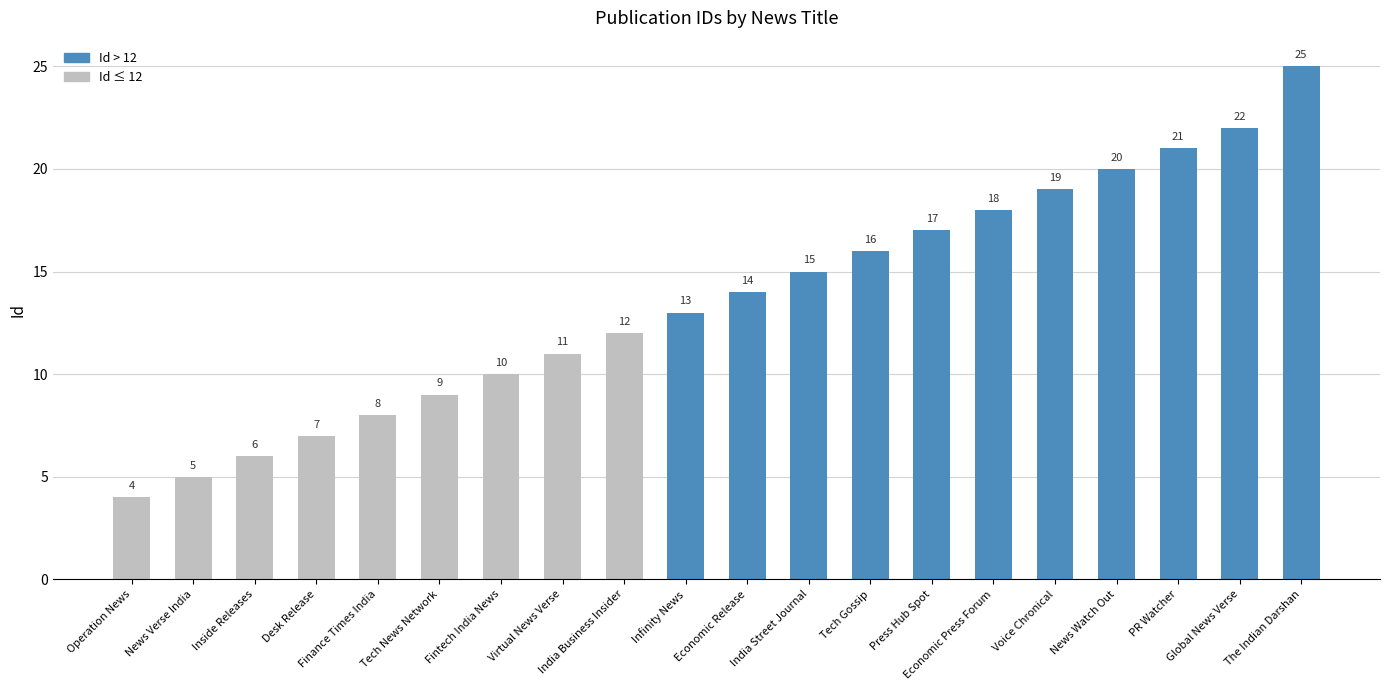

What is the average value?

14